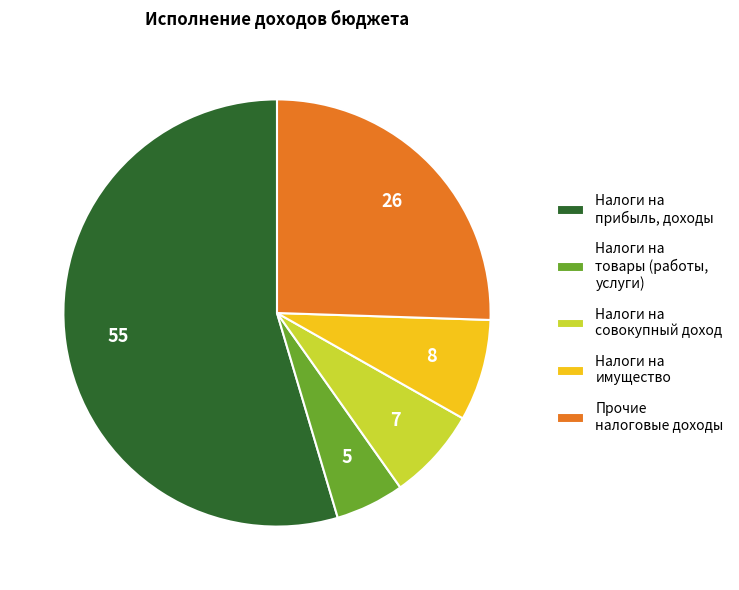

Between Налоги на прибыль, доходы and Прочие налоговые доходы, which is larger?

Налоги на прибыль, доходы